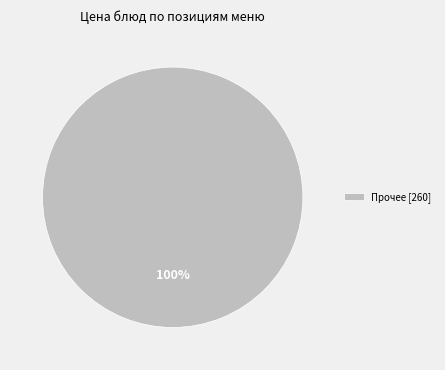

Is there a majority slice in this chart?

Yes